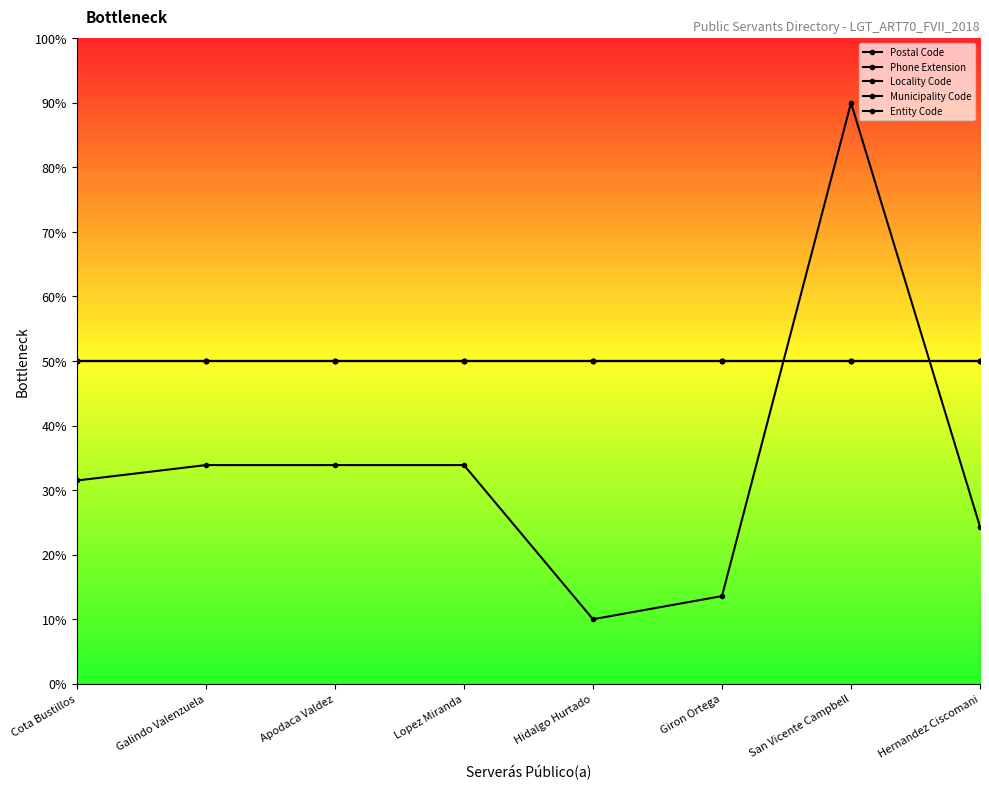

Between Galindo Valenzuela and Hernandez Ciscomani, which series saw the biggest shift?

Phone Extension